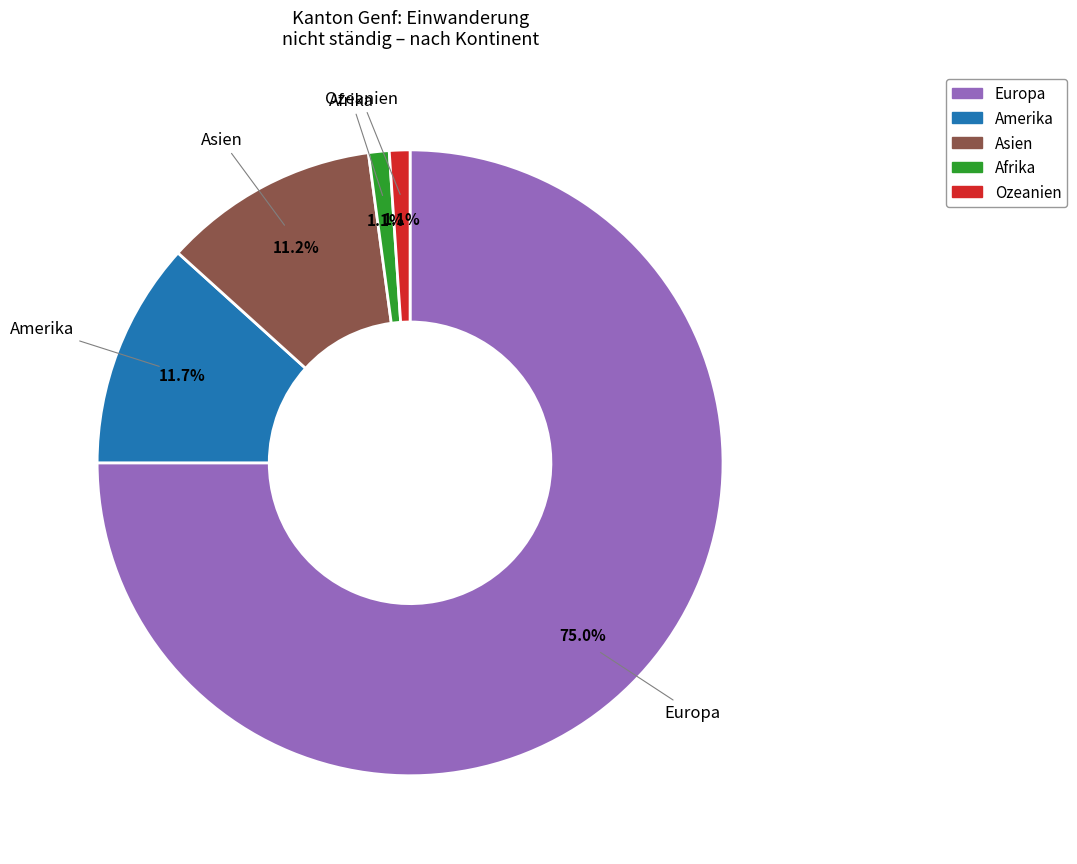

Do Europa and Asien together represent more than half of the pie?

Yes